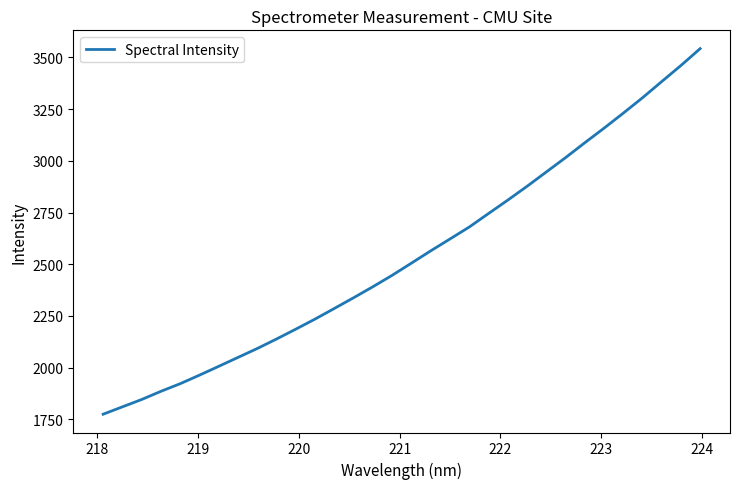

What is the difference between the maximum and minimum values?

1767.0